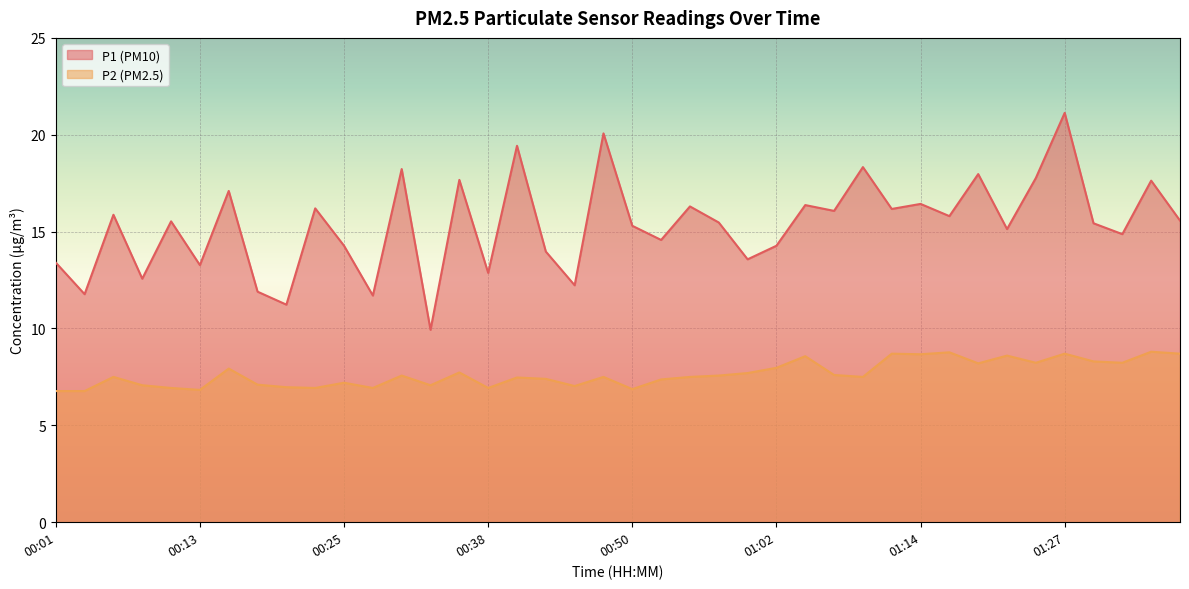

What is the difference between the second highest and minimum values in the P1 series?

10.1